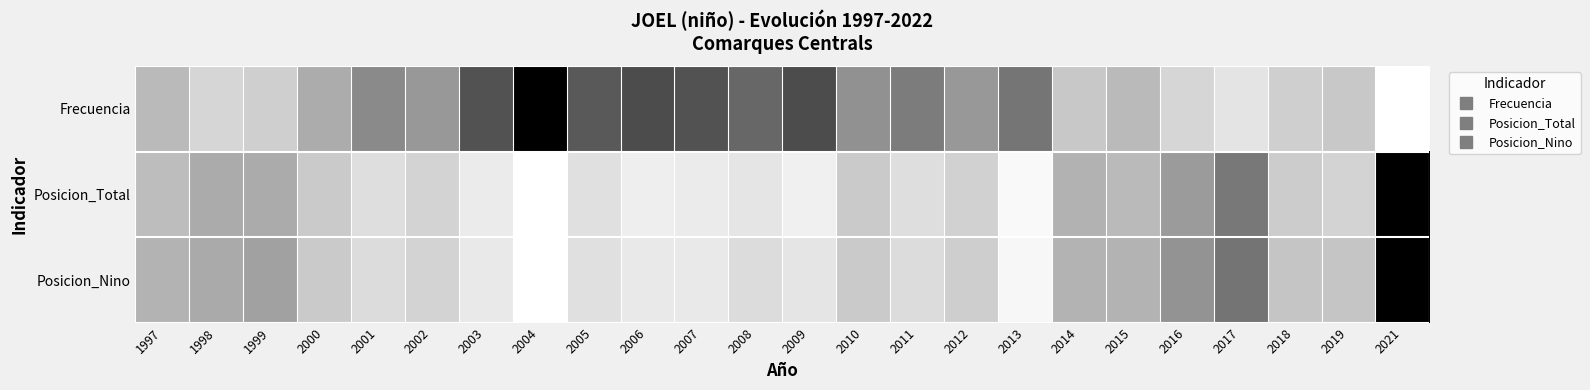

At which category does the chart reach its peak across all series?

2004